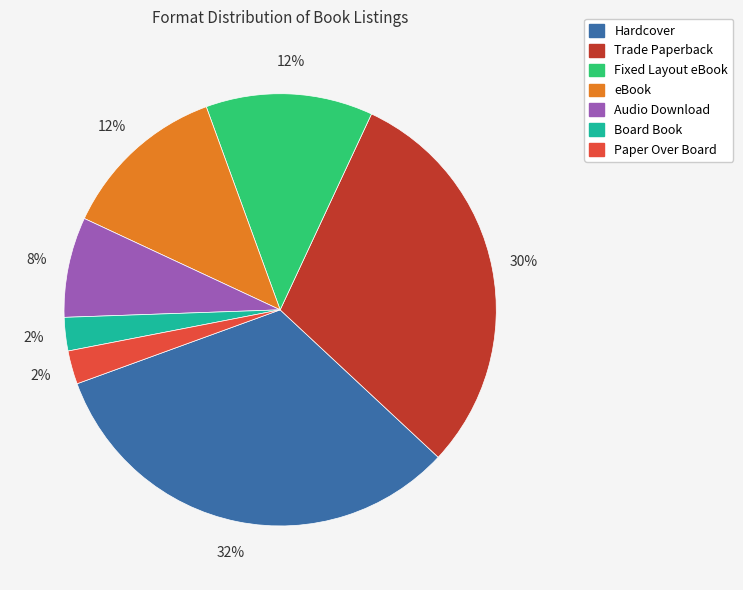

Is it true that Hardcover is 41% of the pie?

False